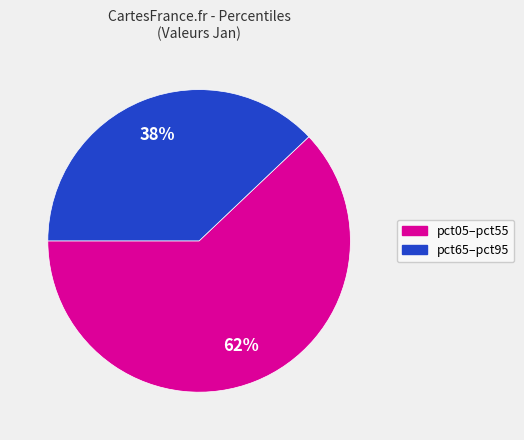

Does any single category account for the majority?

Yes